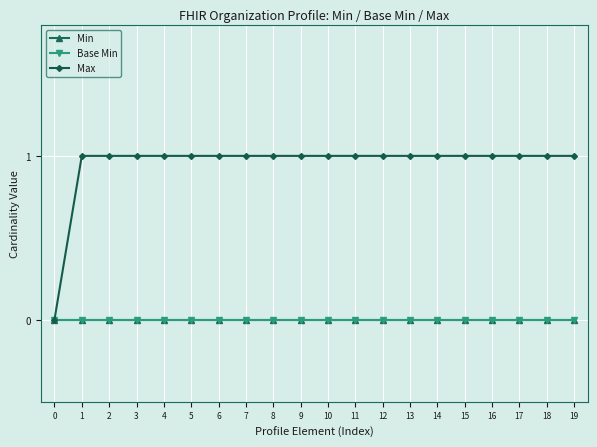

Between 5 and 19, which series saw the biggest shift?

Min